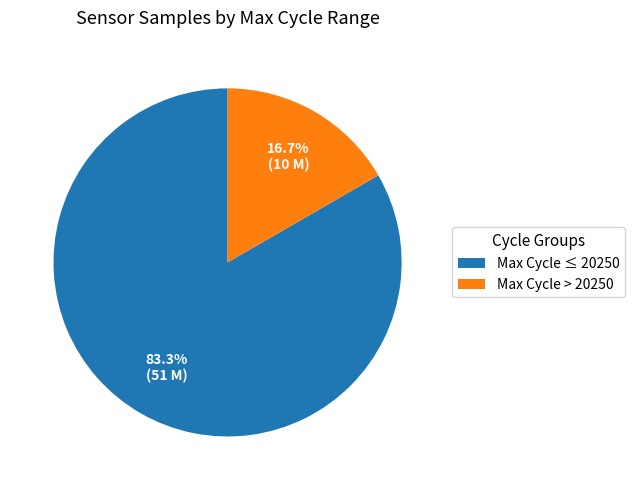

Combined, do Max Cycle > 20250 and Max Cycle ≤ 20250 account for over 50%?

Yes